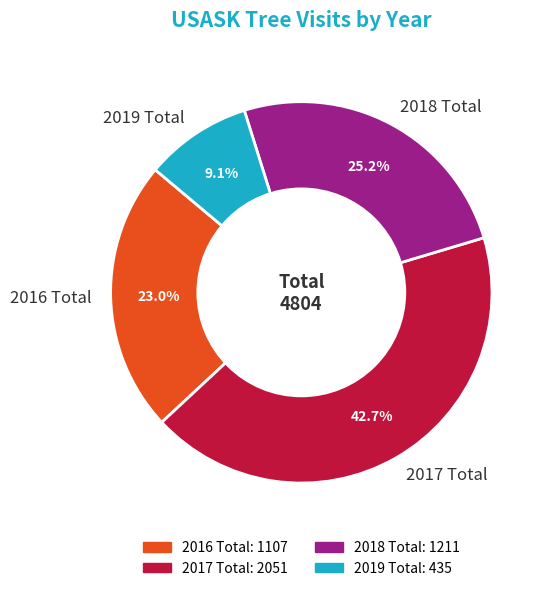

Which category has the biggest portion of the pie?

2017 Total